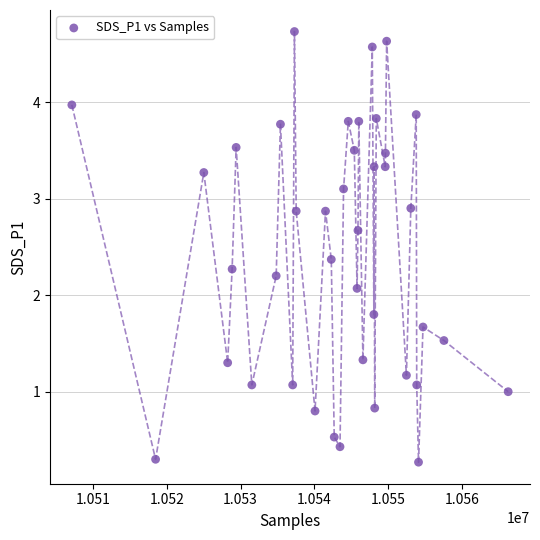

What is the range of Y values (max minus min)?

4.5